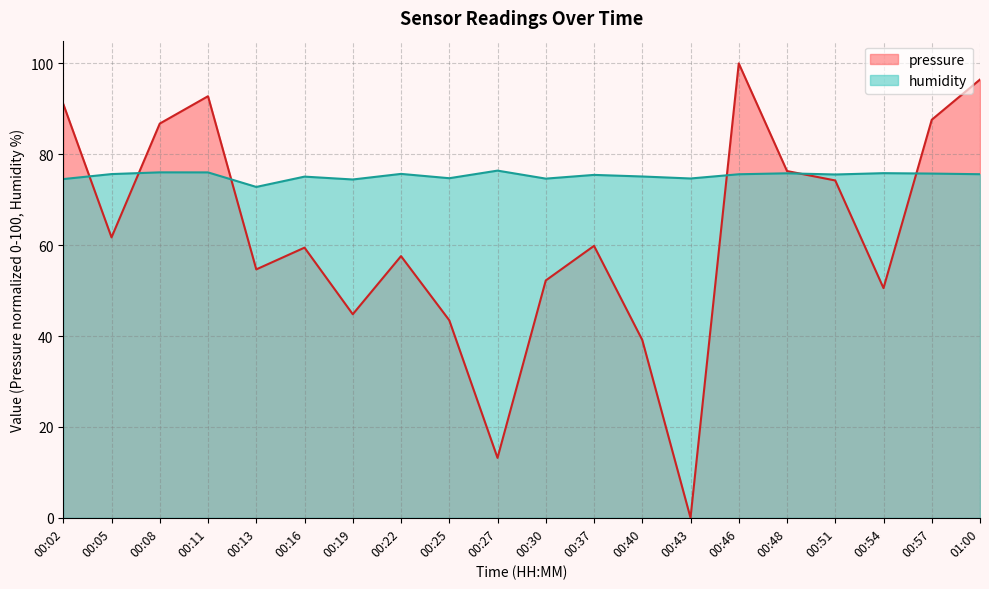

The value of humidity at 01:00 is 109.0. True or false?

False